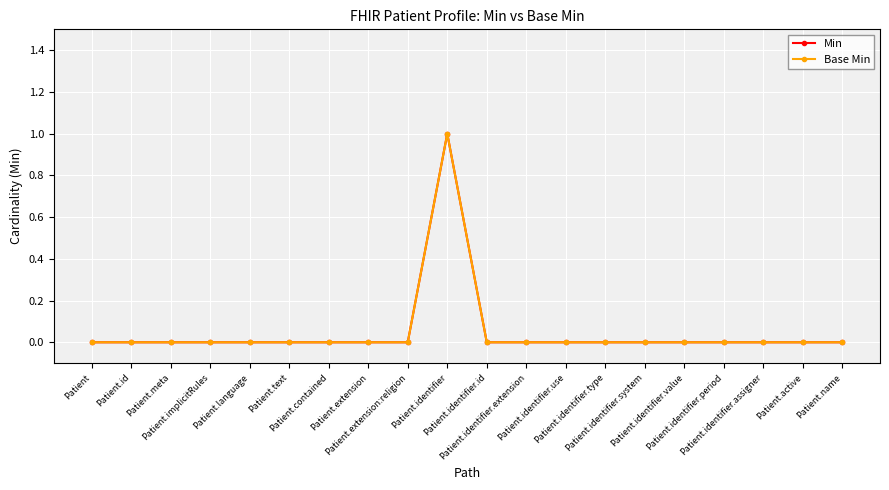

The value of Min at Patient is 0. True or false?

True